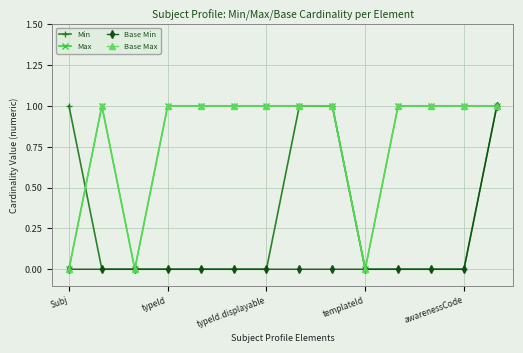

Is this an area chart (filled region under the line)?

No